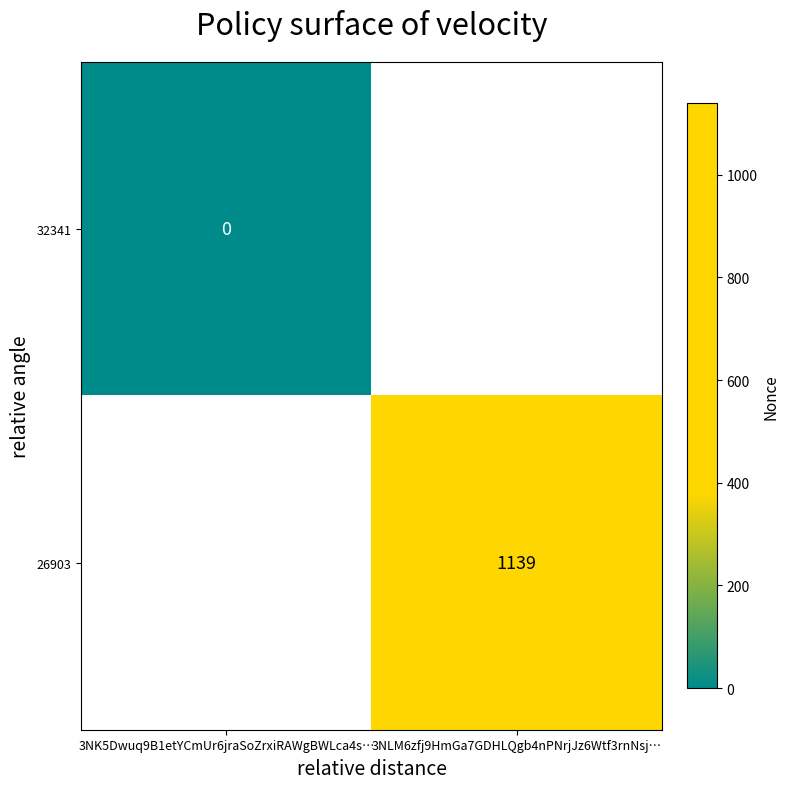

The value of 26903 at 3NLM6zfj9HmGa7GDHLQgb4nPNrjJz6Wtf3rnNsj… is 1835. True or false?

False